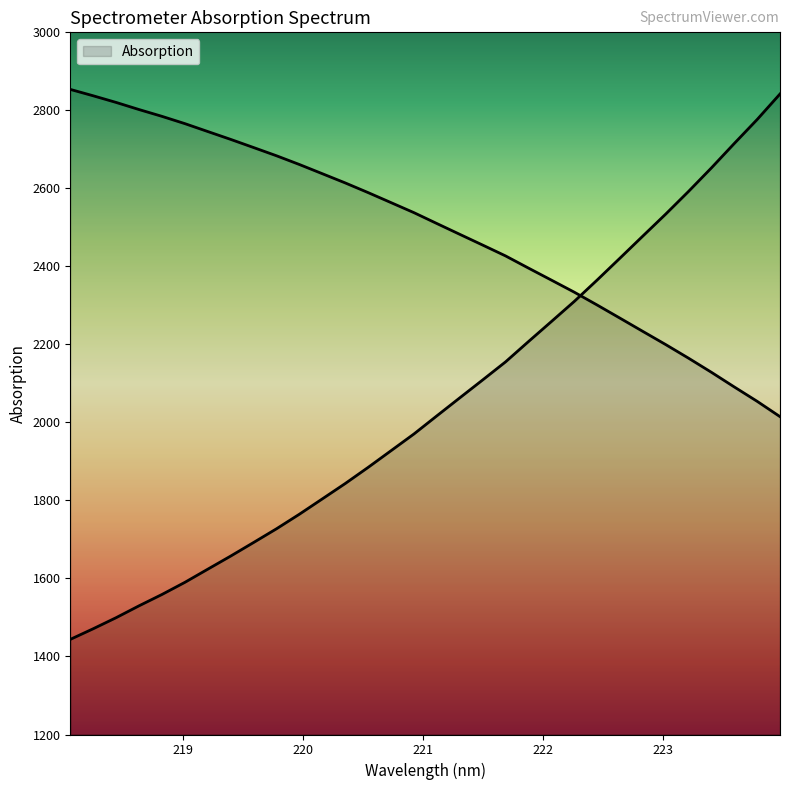

What is the difference between the second highest and minimum values?

1332.7